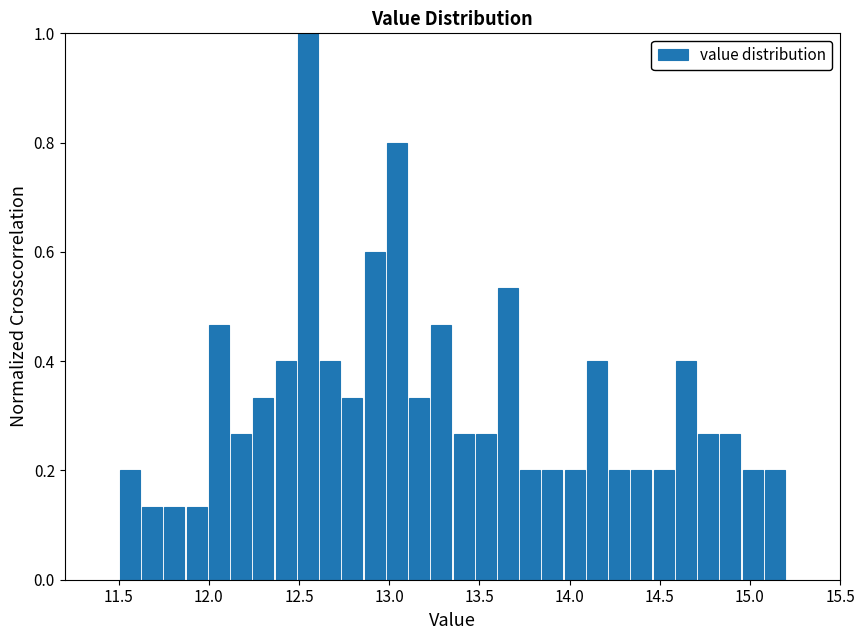

Around what value on the x-axis is the tallest bar? Give the approximate position of its centre, as read against the axis.

12.55